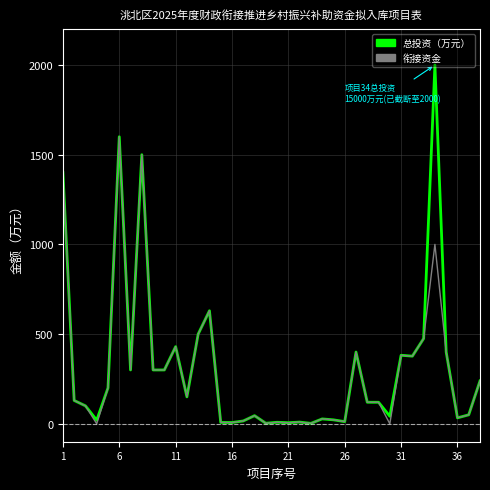

Which series has the largest total across all categories?

总投资（万元）